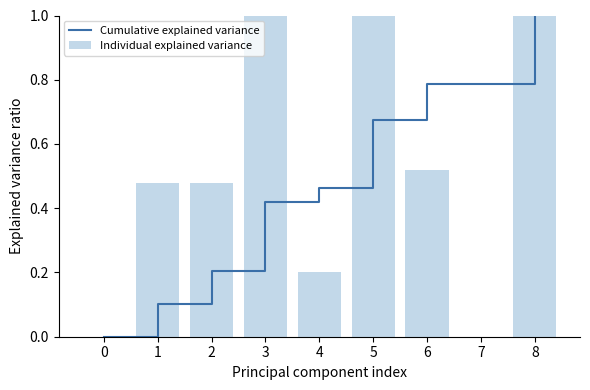

What is the value of the Cumulative explained variance bar at the 7th from the left?

0.8